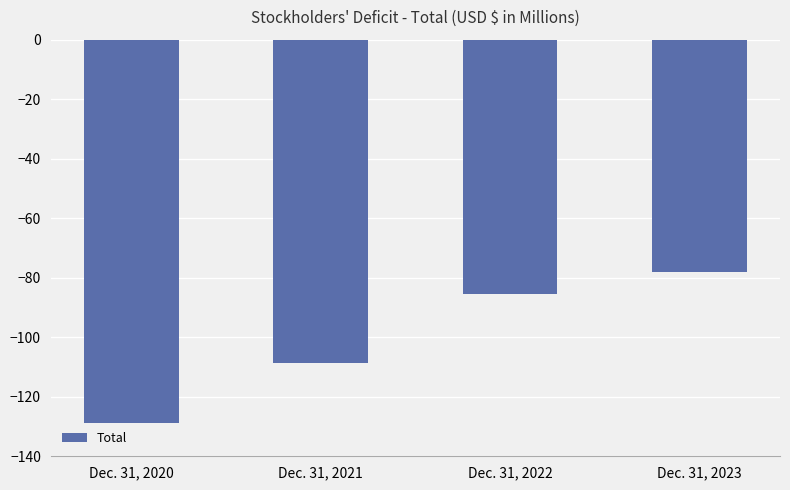

What is the minimum value shown in the chart?

-128.8